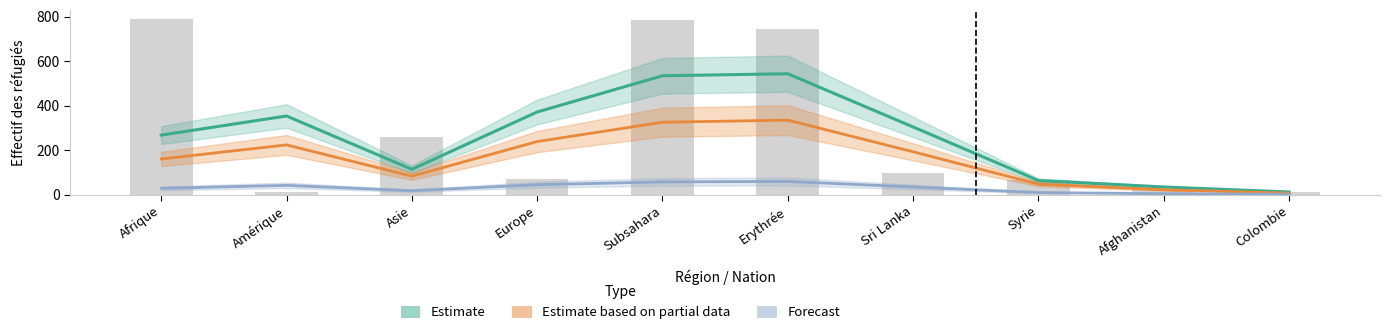

How many data points in Forecast (Personnes actives) are less than 34?

5